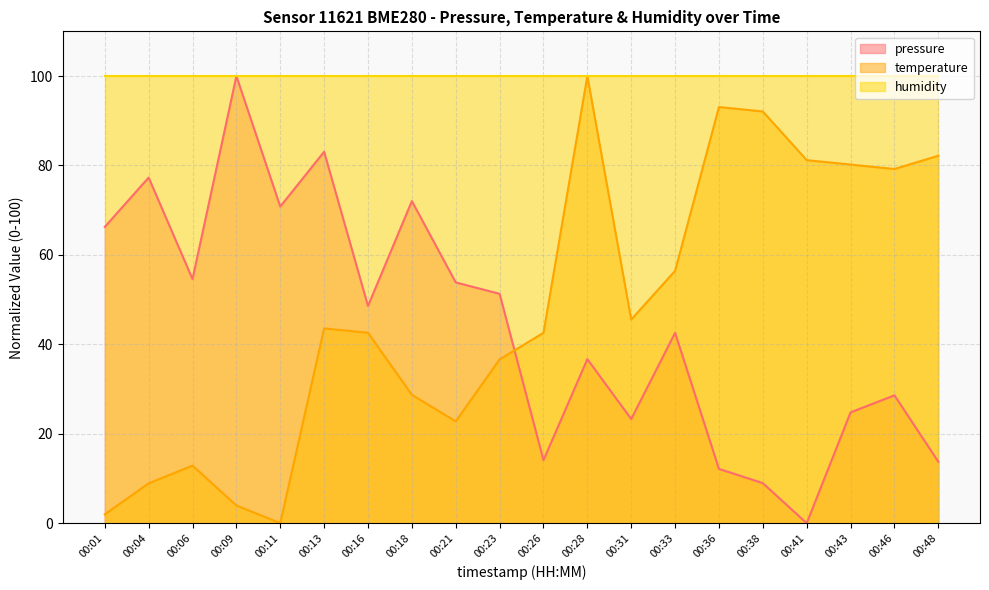

Is the value of temperature at 00:09 greater than the value of pressure at 00:26?

No